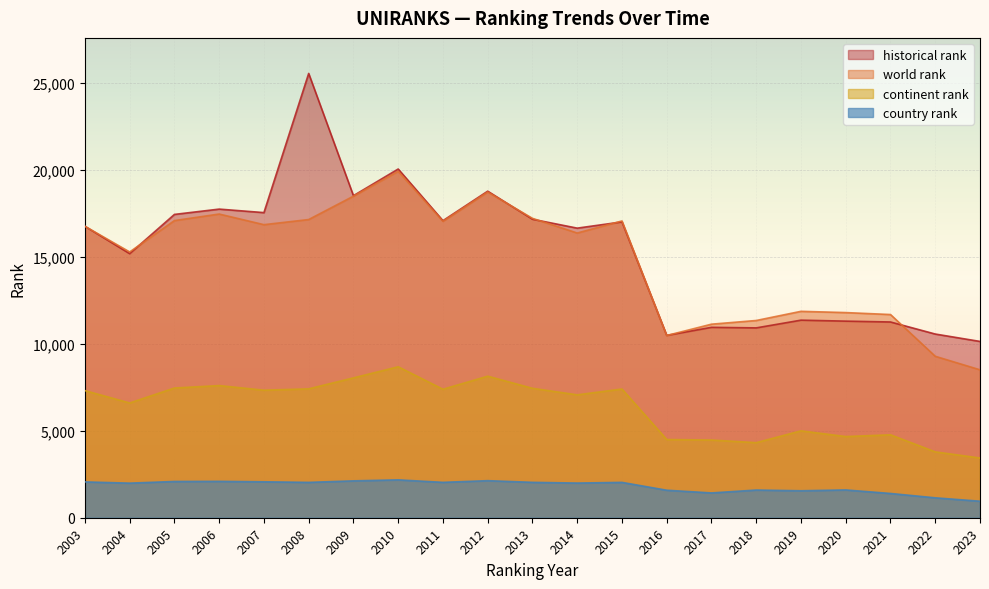

True or false: world rank has a value of 17048 at 2015.

True